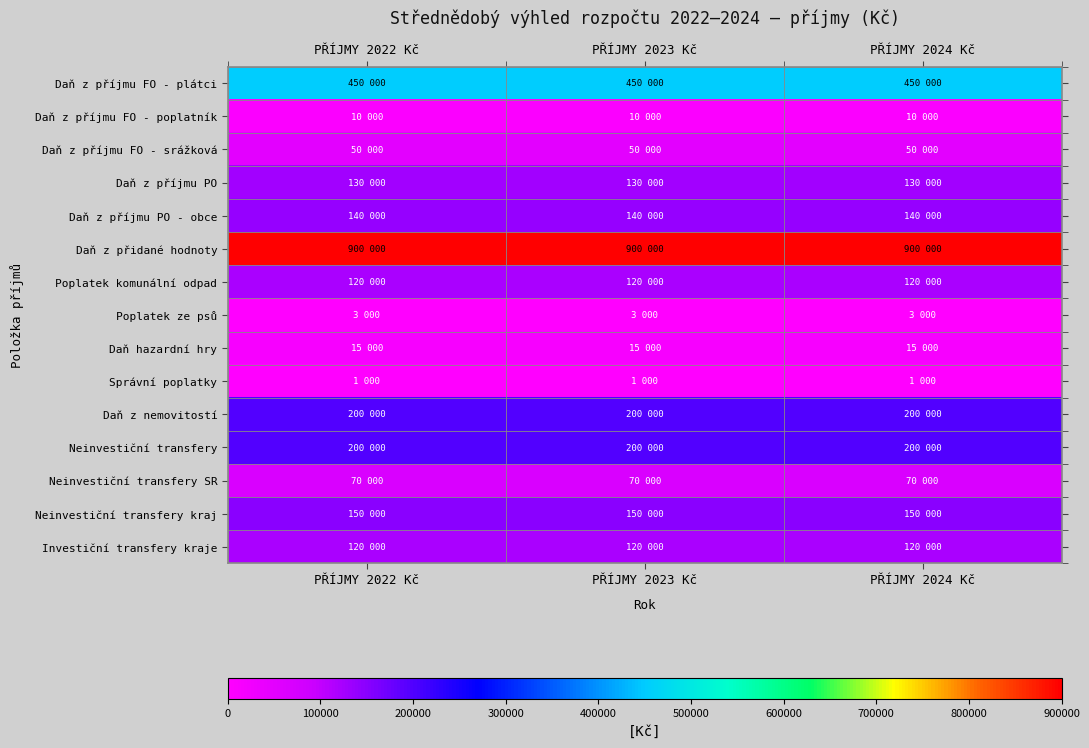

List the series in order of their peak value, lowest first.

Správní poplatky, Poplatek ze psů, Daň z příjmu FO - poplatník, Daň hazardní hry, Daň z příjmu FO - srážková, Neinvestiční transfery SR, Poplatek komunální odpad, Investiční transfery kraje, Daň z příjmu PO, Daň z příjmu PO - obce, Neinvestiční transfery kraj, Daň z nemovitostí, Neinvestiční transfery, Daň z příjmu FO - plátci, Daň z přidané hodnoty